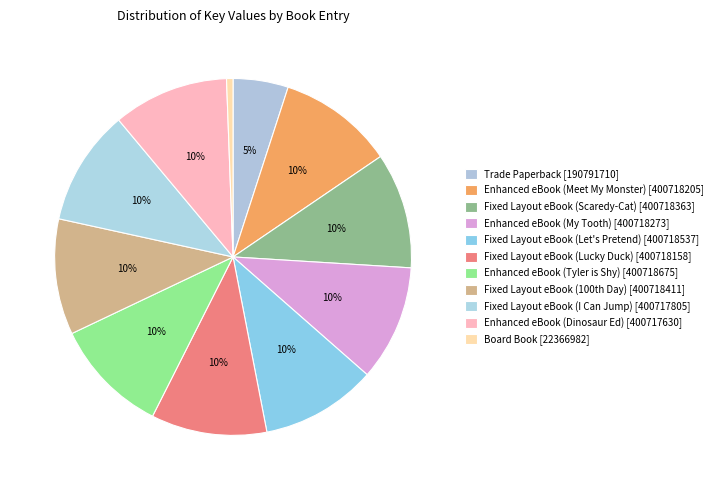

How many segments does this pie chart have?

11